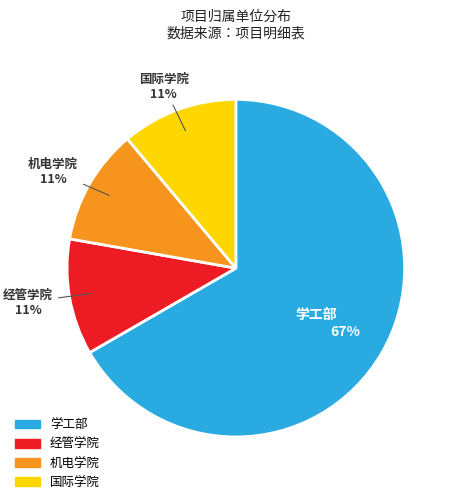

To the nearest percent, what is the difference between the 学工部 and 经管学院 slice percentages?

56%